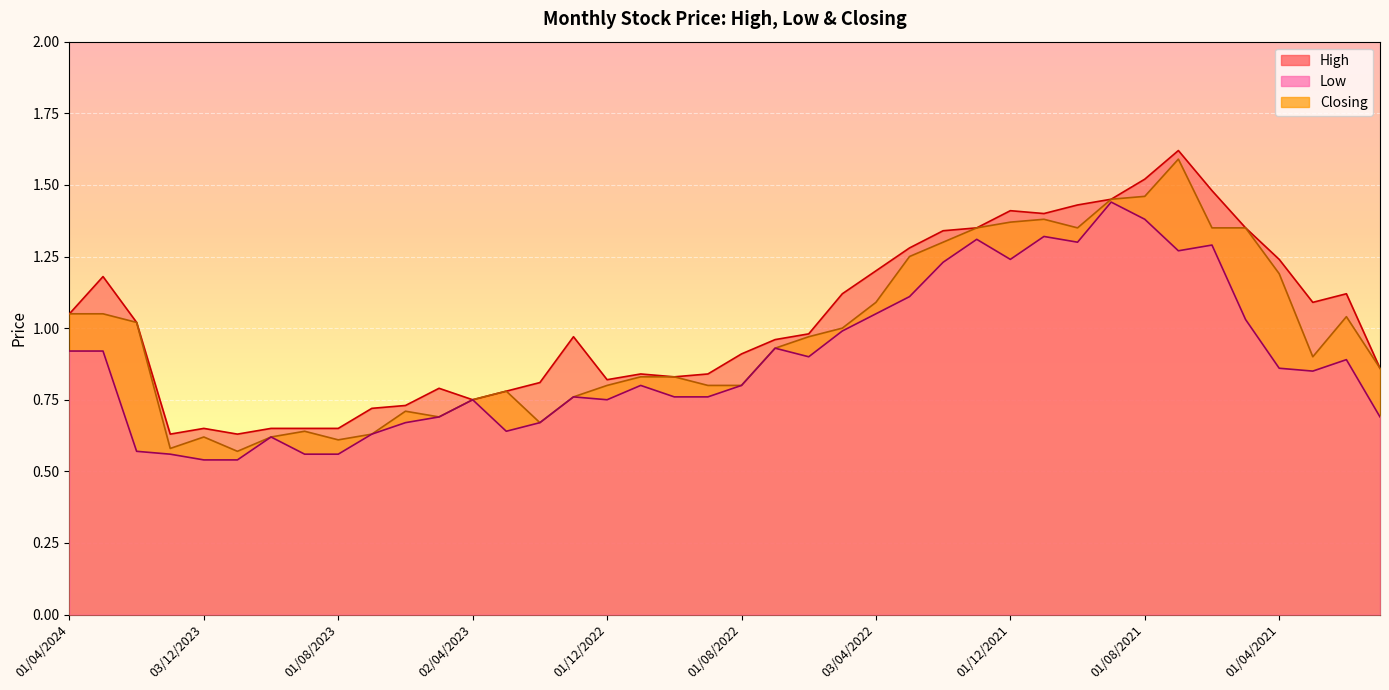

Rank the categories by Closing value from lowest to highest.

01/11/2023, 02/01/2024, 01/08/2023, 03/12/2023, 01/10/2023, 02/07/2023, 03/09/2023, 01/02/2023, 01/05/2023, 04/06/2023, 02/04/2023, 02/01/2023, 01/03/2023, 01/12/2022, 01/09/2022, 01/08/2022, 01/11/2022, 02/10/2022, 03/01/2021, 01/03/2021, 03/07/2022, 01/06/2022, 08/05/2022, 01/02/2024, 01/02/2021, 01/04/2024, 03/03/2024, 03/04/2022, 01/04/2021, 01/03/2022, 01/02/2022, 02/01/2022, 03/10/2021, 01/06/2021, 02/05/2021, 01/12/2021, 01/11/2021, 01/09/2021, 01/08/2021, 01/07/2021